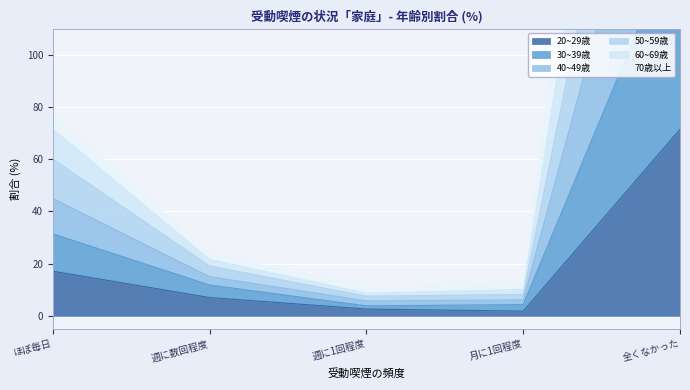

True or false: 20~29歳 has a value of 11.3 at ほぼ毎日.

False